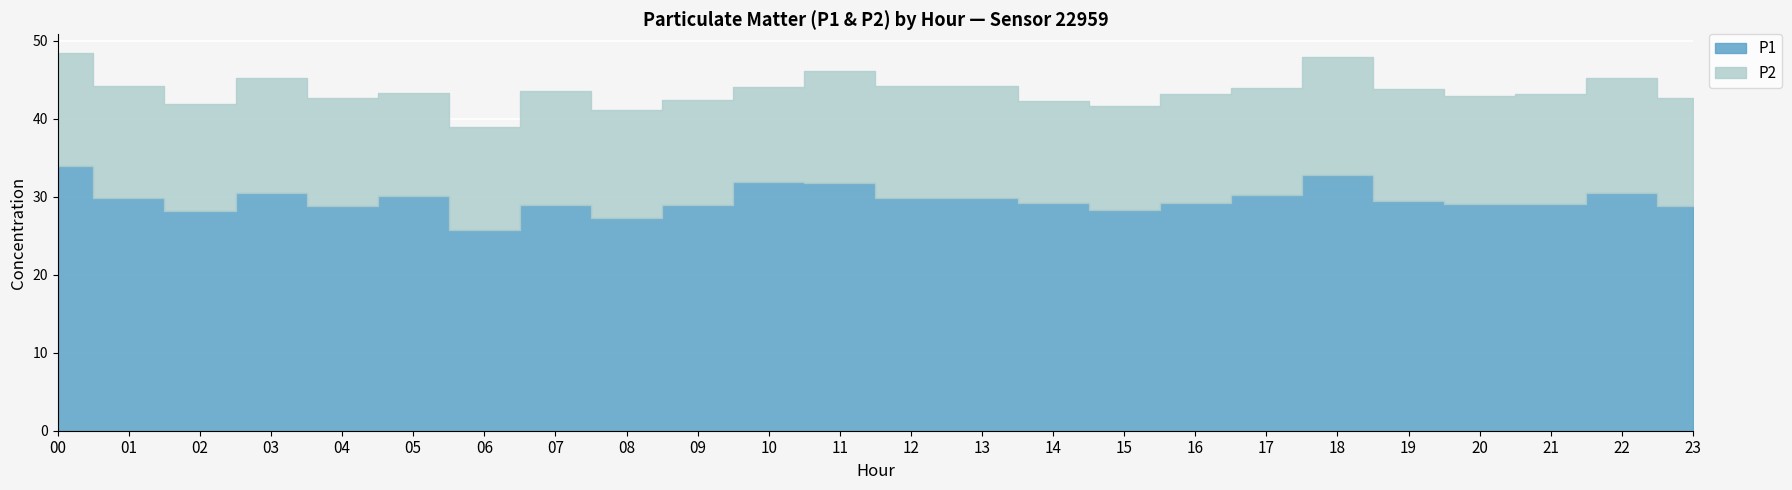

List the series in order of their peak value, highest first.

P1, P2